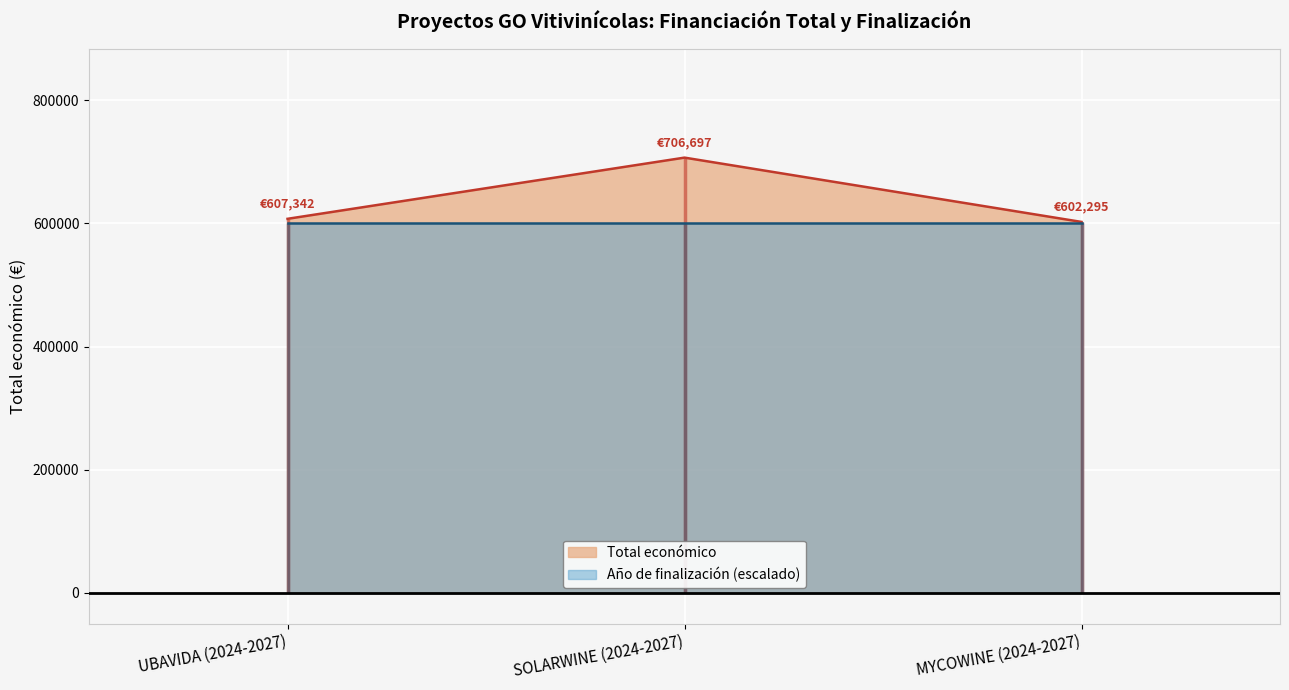

Reading left to right, extract all data points from this chart.

607342.0	706697.0	602295.4